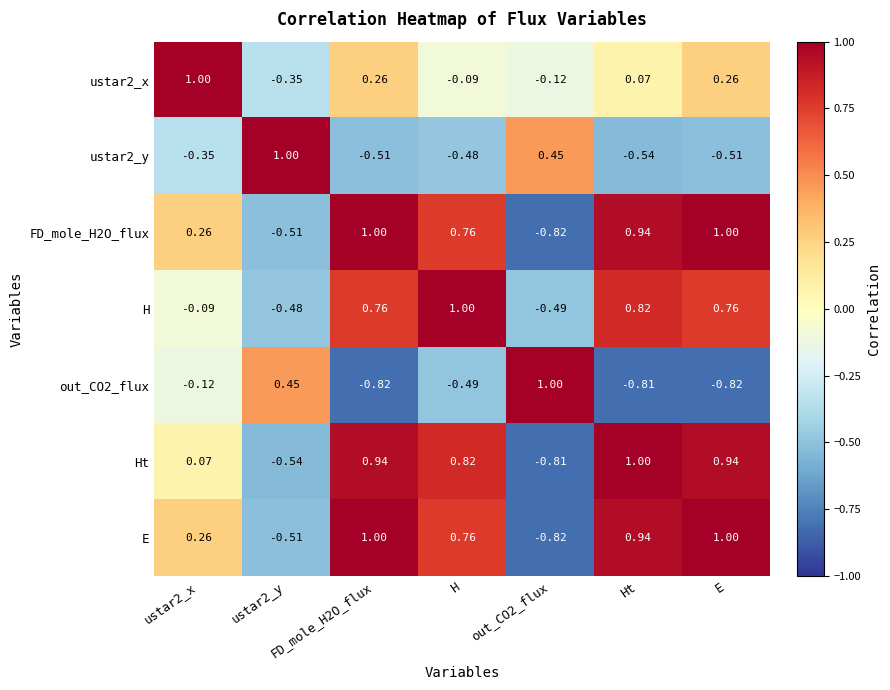

Which series changed the most between H and out_CO2_flux?

Ht